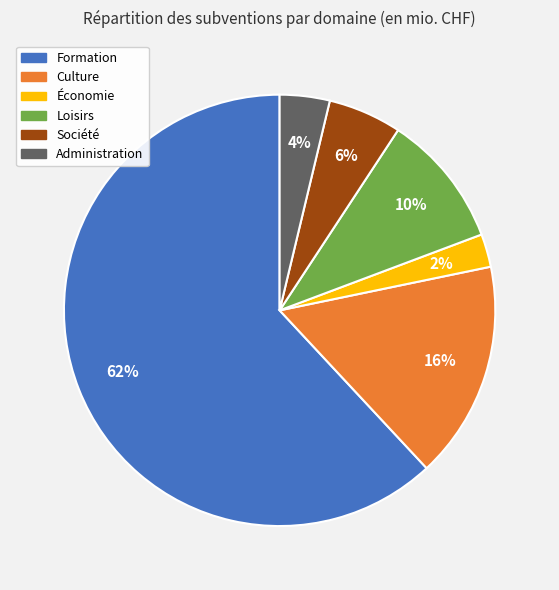

To the nearest percent, what percentage of the pie is Culture?

16%